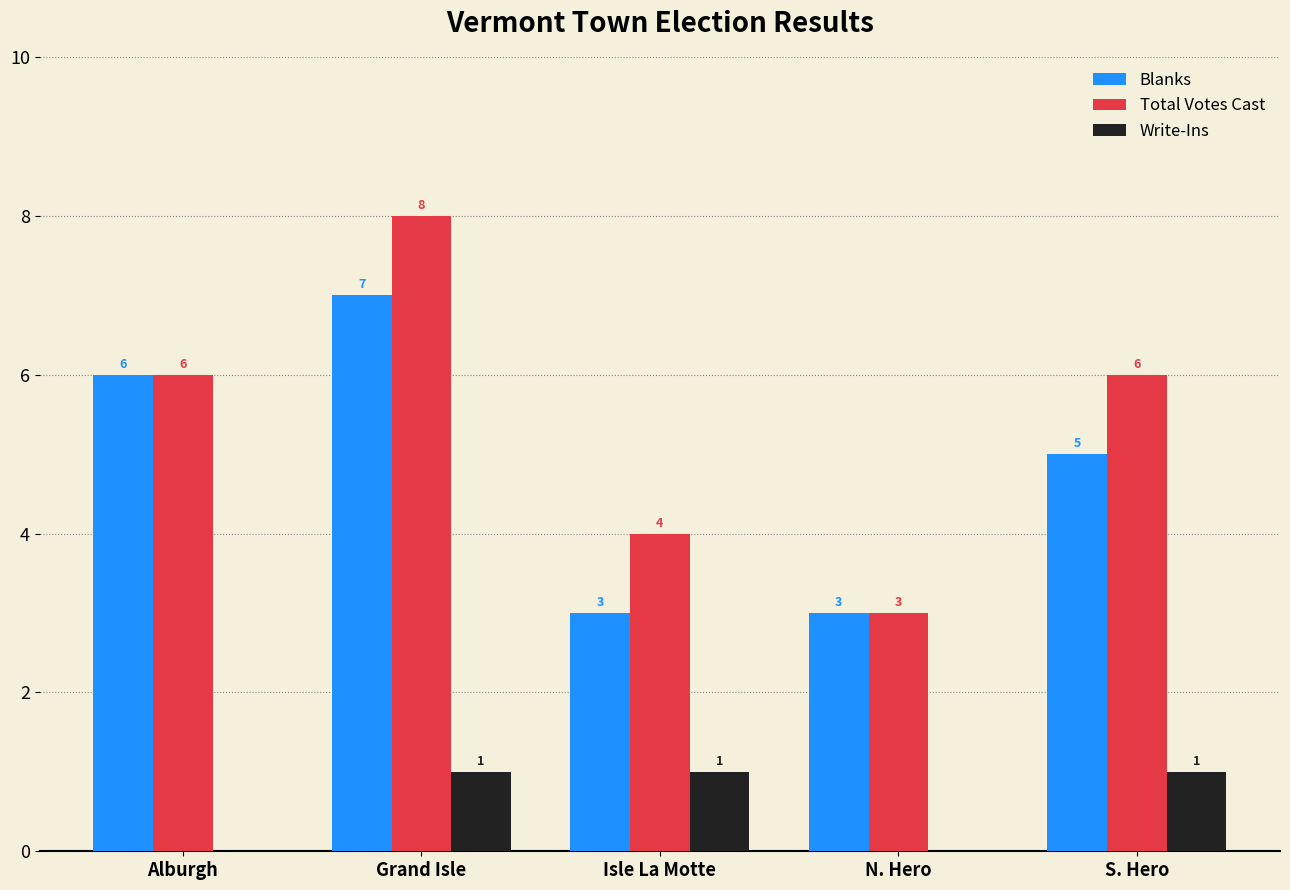

Is the value of Blanks at Isle La Motte greater than the value of Total Votes Cast at Grand Isle?

No